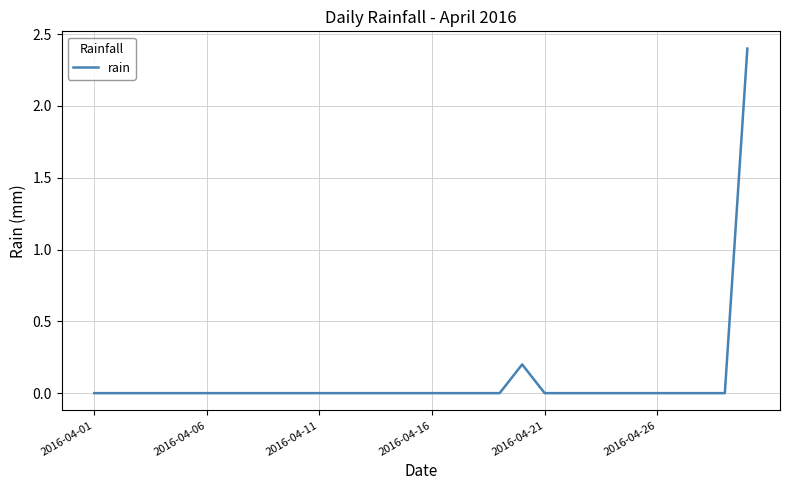

Reading right to left, what are all the values shown in this chart?

2.4	0.0	0.0	0.0	0.0	0.0	0.0	0.0	0.0	0.0	0.2	0.0	0.0	0.0	0.0	0.0	0.0	0.0	0.0	0.0	0.0	0.0	0.0	0.0	0.0	0.0	0.0	0.0	0.0	0.0